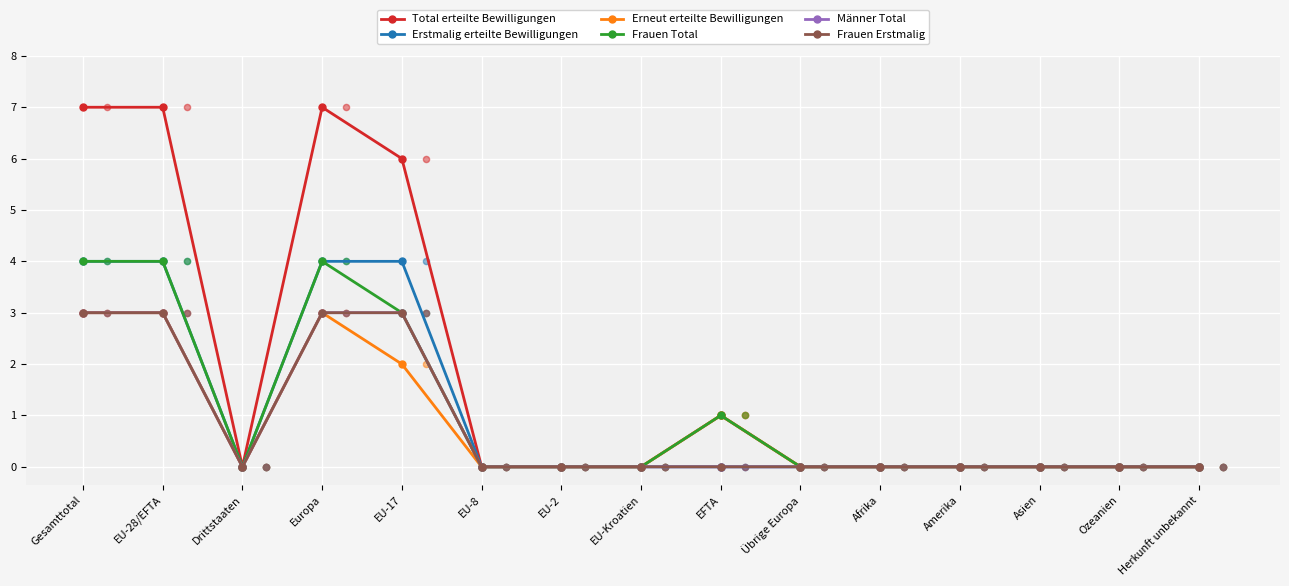

At which category is the sum across all series the highest?

Gesamttotal